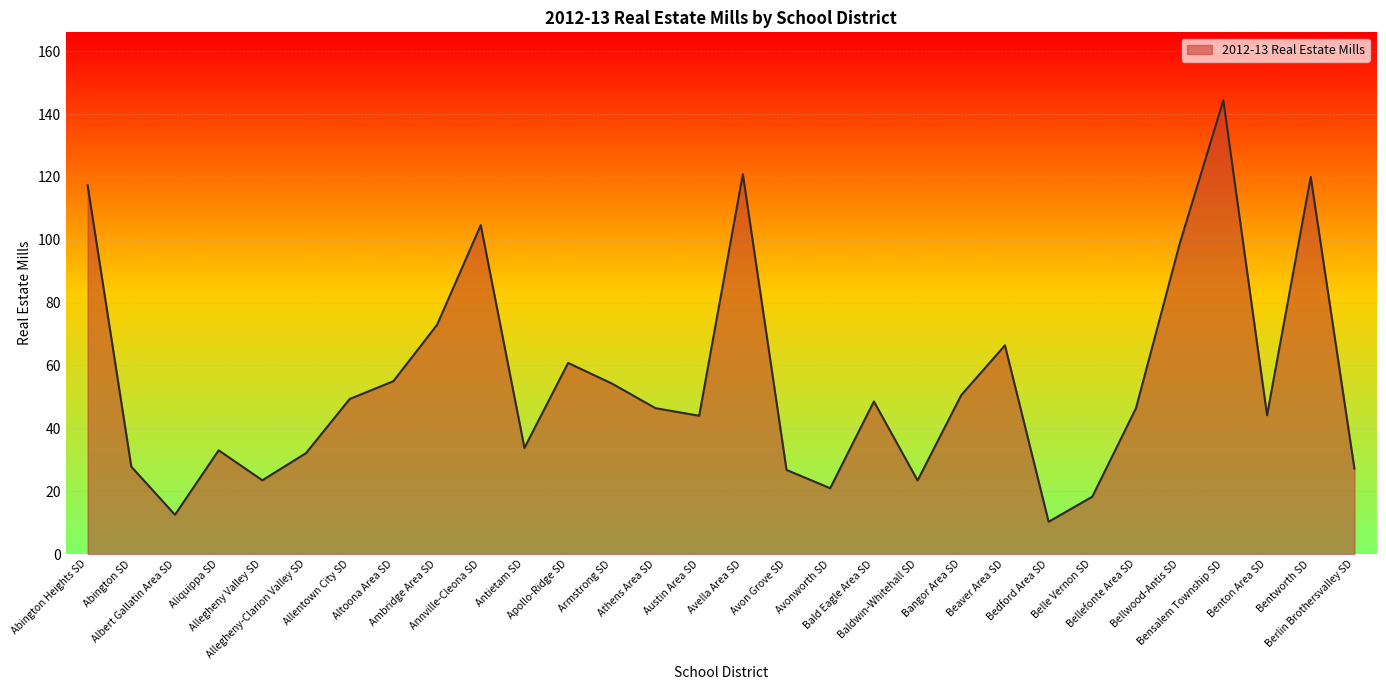

What position from the right is Bellwood-Antis SD?

5